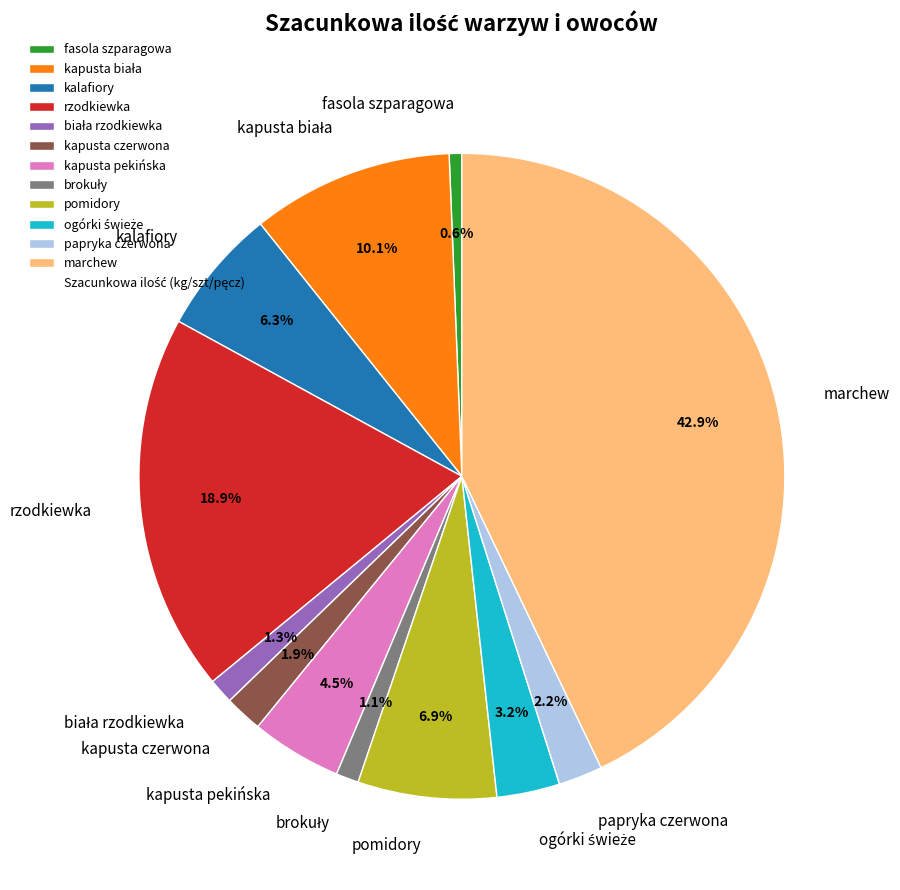

Does marchew account for over 50% of the chart?

No